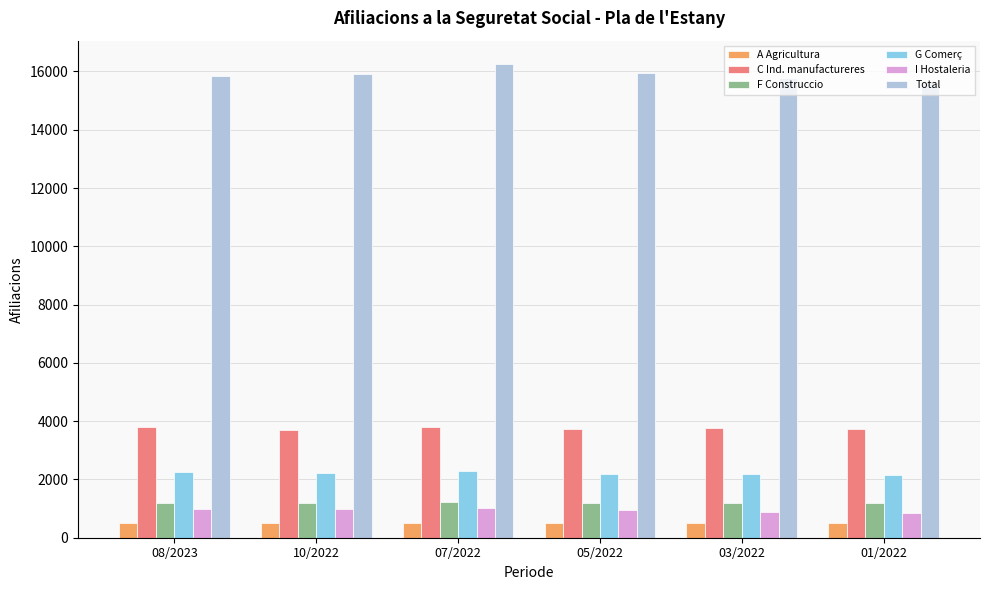

Are the bars grouped side by side (vs. stacked)?

Yes